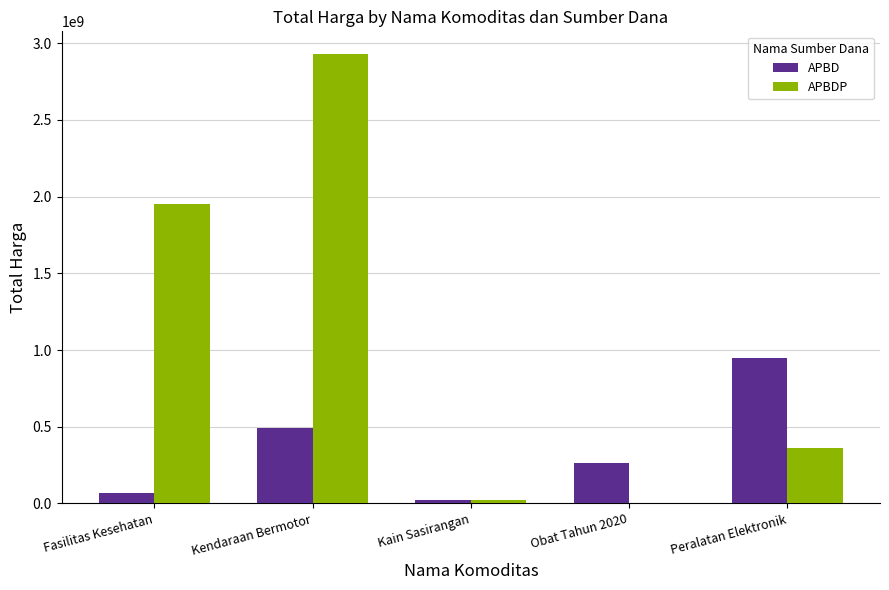

Is it true that APBDP equals 1953197940 at Fasilitas Kesehatan?

True